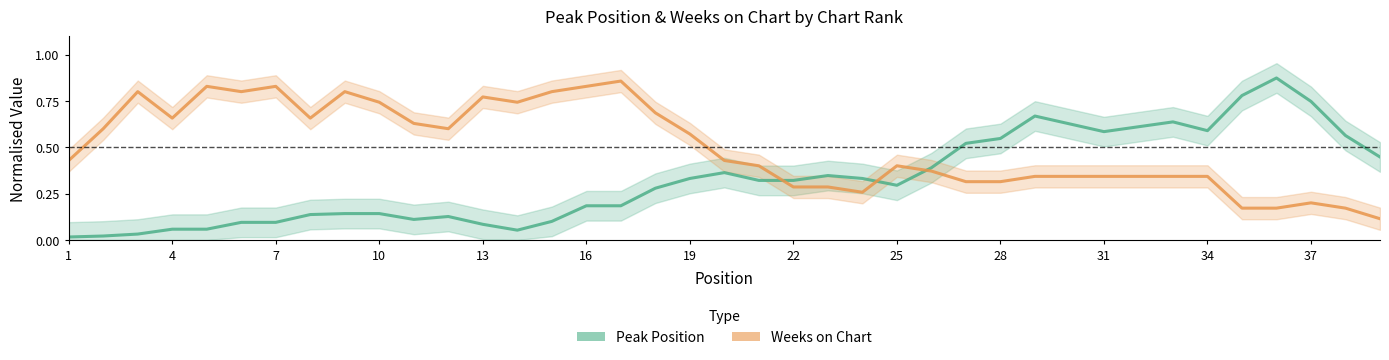

How many lines are shown in the chart?

2